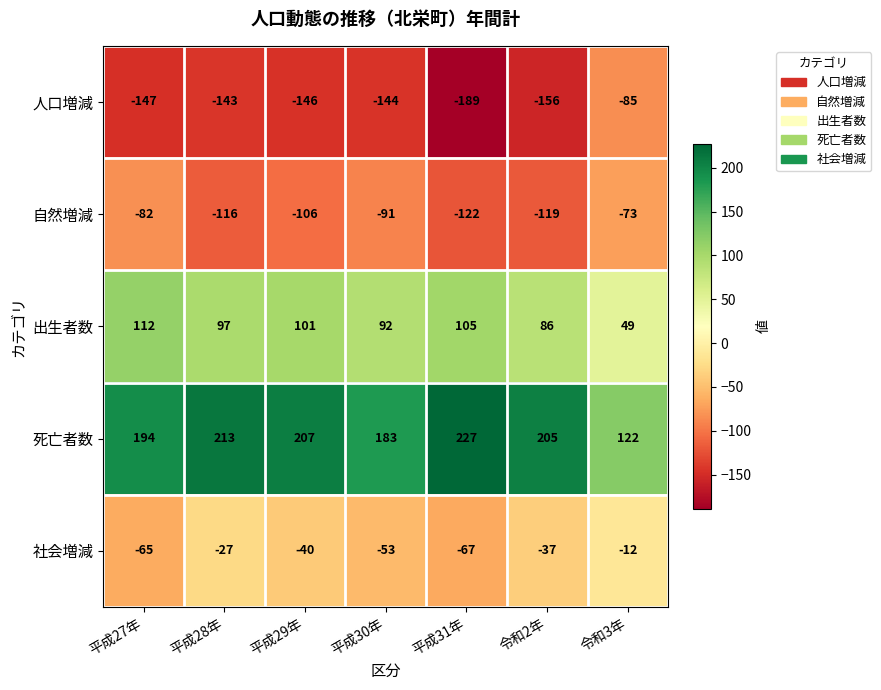

The value of 自然増減 at 平成28年 is -116. True or false?

True